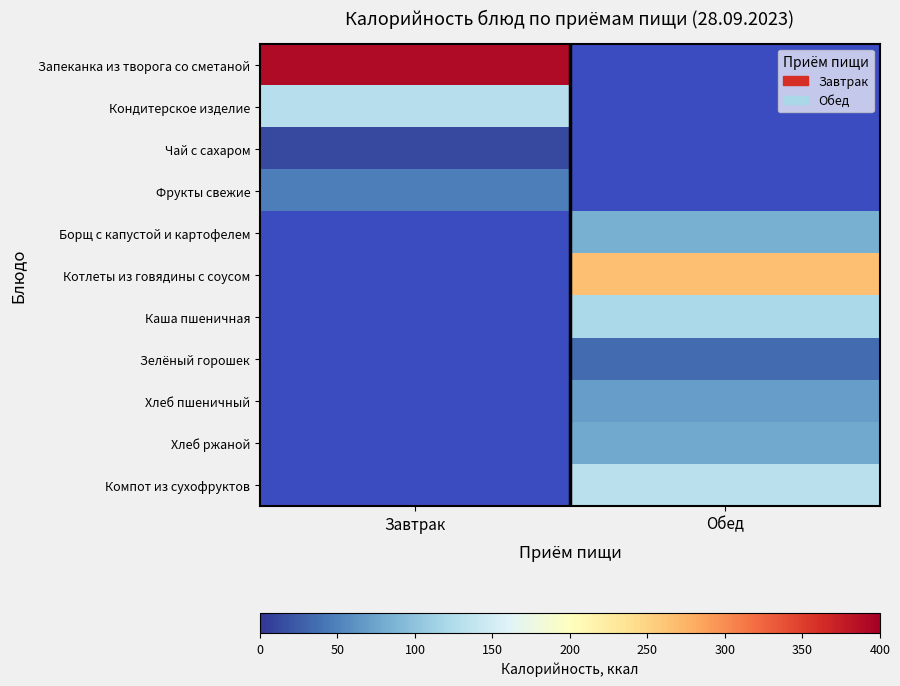

Read the Борщ с капустой и картофелем value at Обед.

83.0